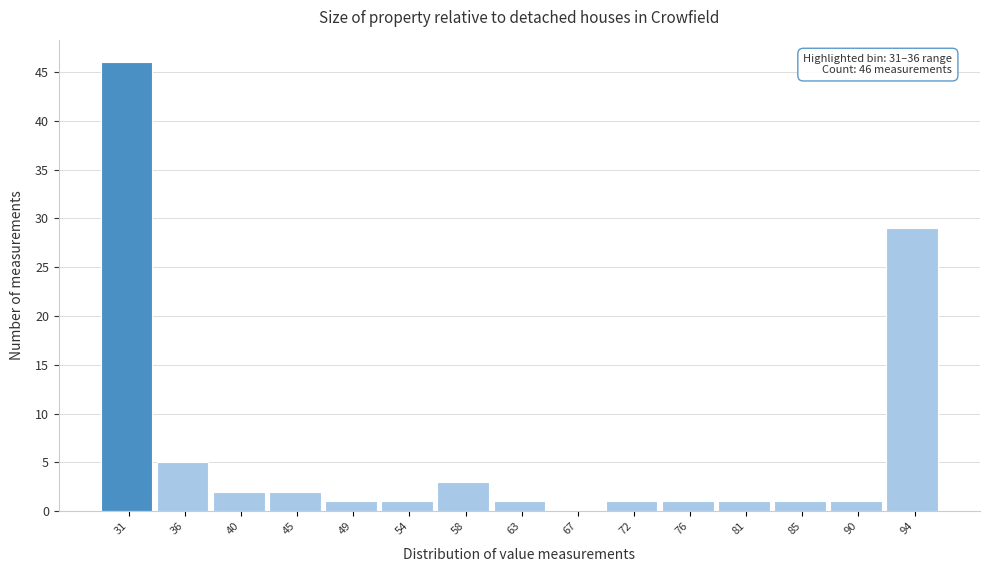

Reading left to right, list all the values displayed in this chart.

31=46	36=5	40=2	45=2	49=1	54=1	58=3	63=1	67=0	72=1	76=1	81=1	85=1	90=1	94=29